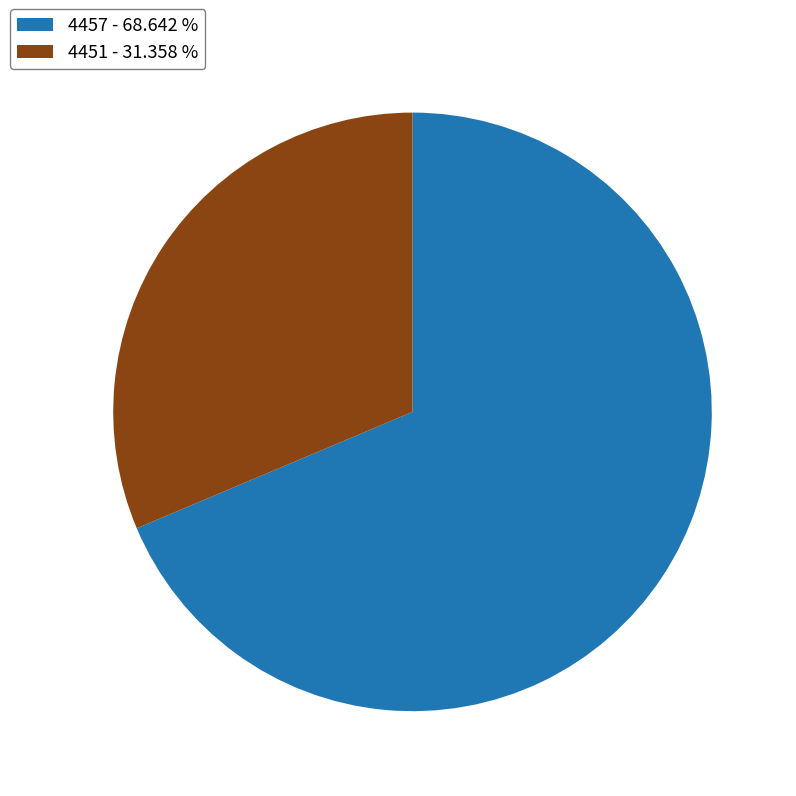

Which has a higher value, 4451 - 31.358 % or 4457 - 68.642 %?

4457 - 68.642 %